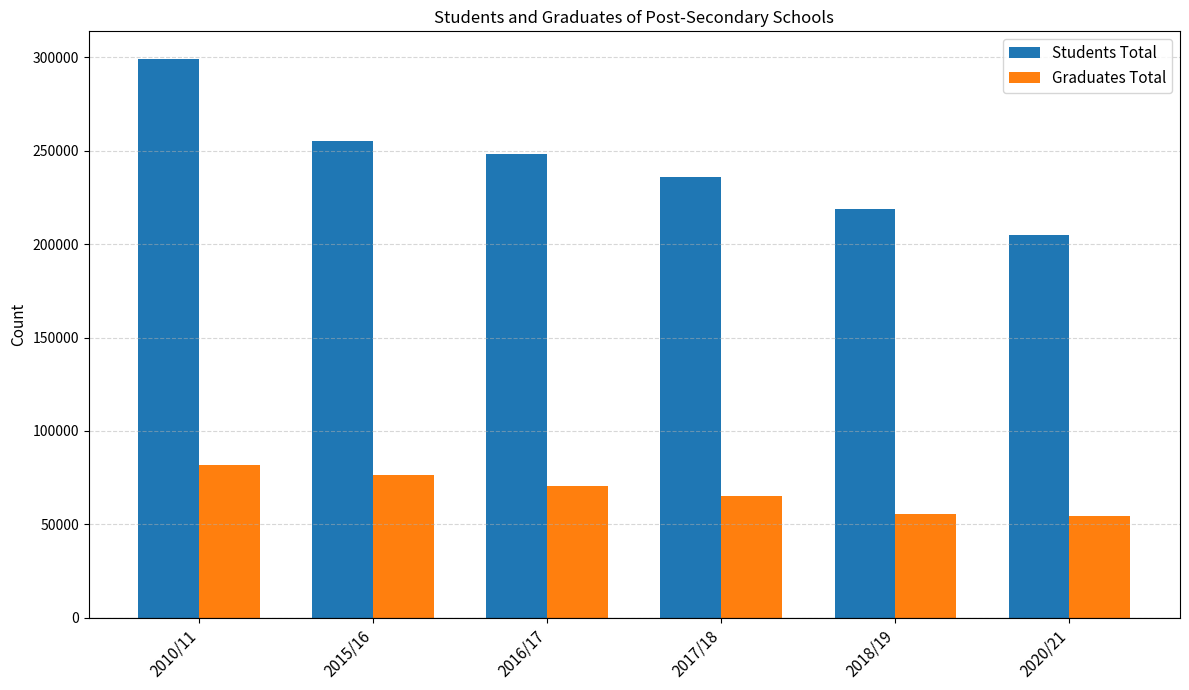

What is the label of the 5th bar from the right?

2015/16